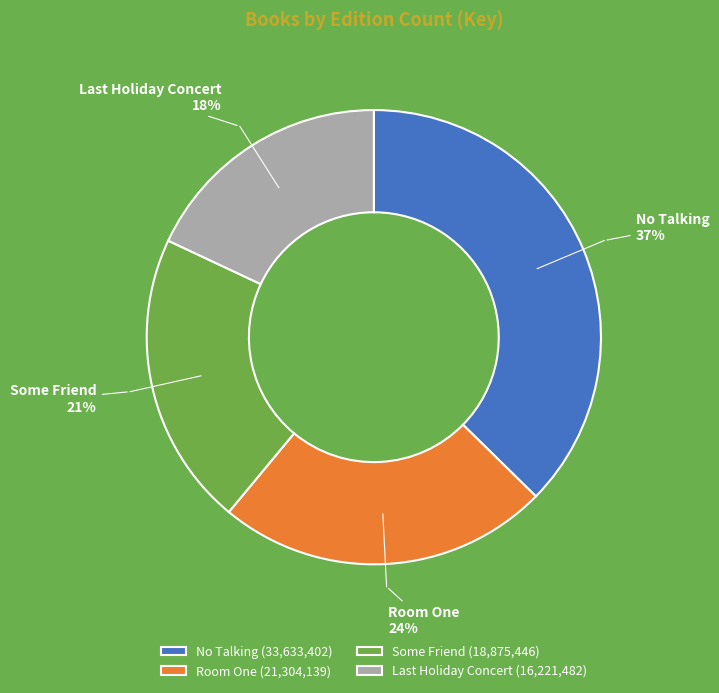

Between Room One and No Talking, which is larger?

No Talking